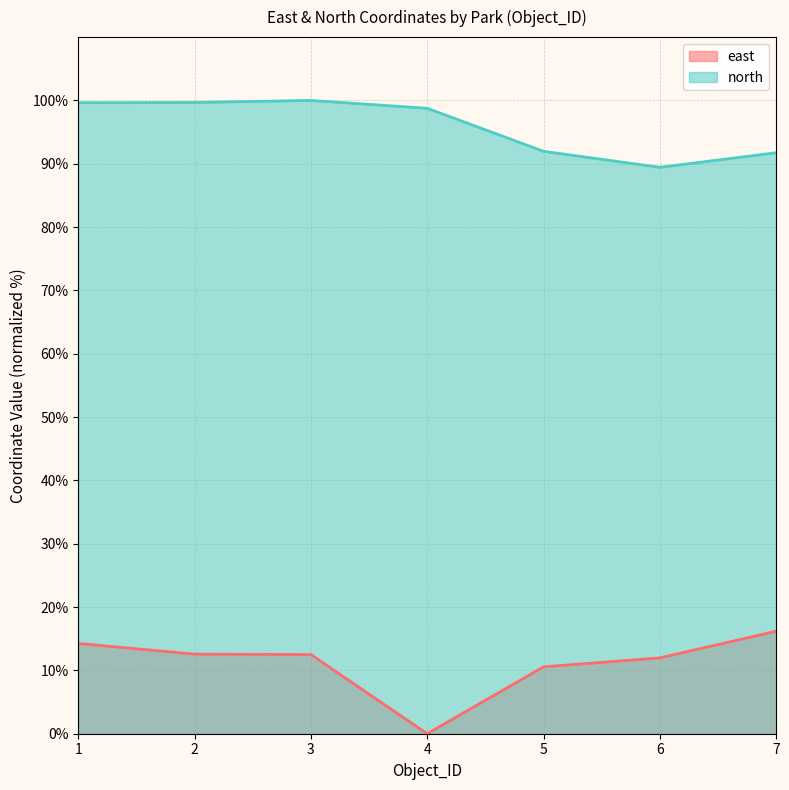

Where is north nearest to the value 94?

5